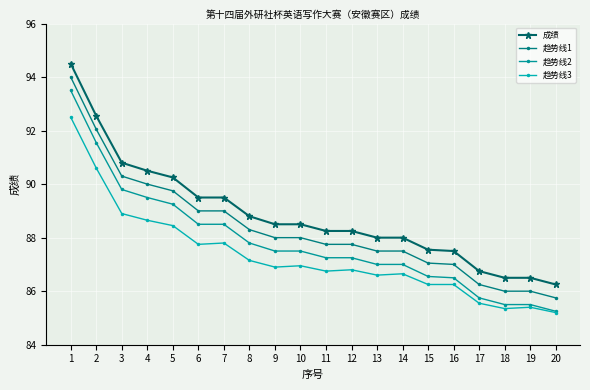

How many values in the 趋势线3 series are below 86?

4